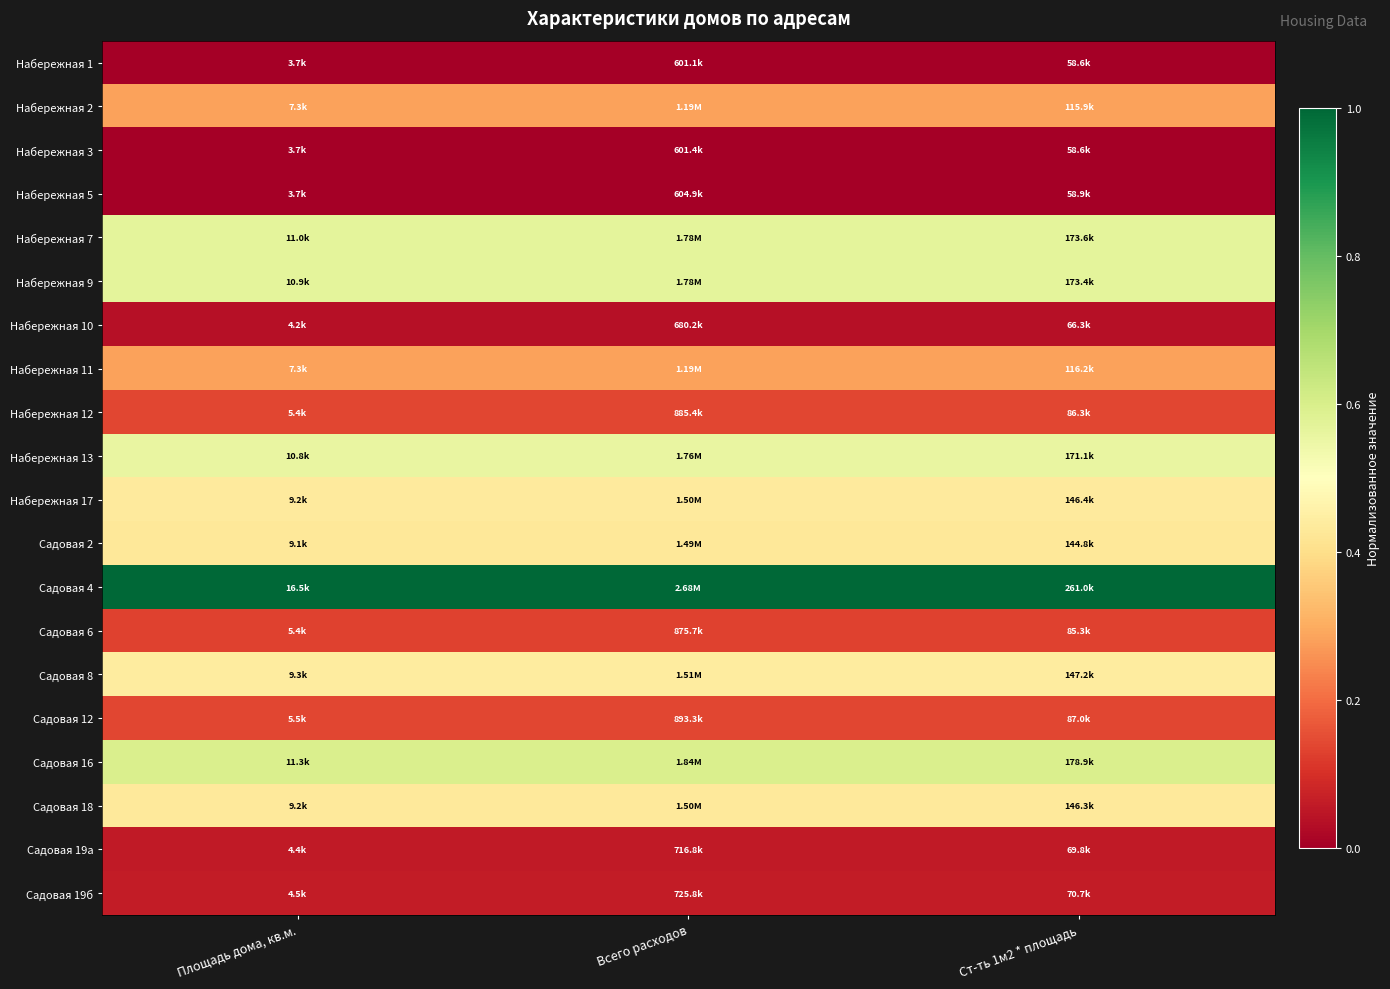

At how many categories does at least one series exceed 0?

3